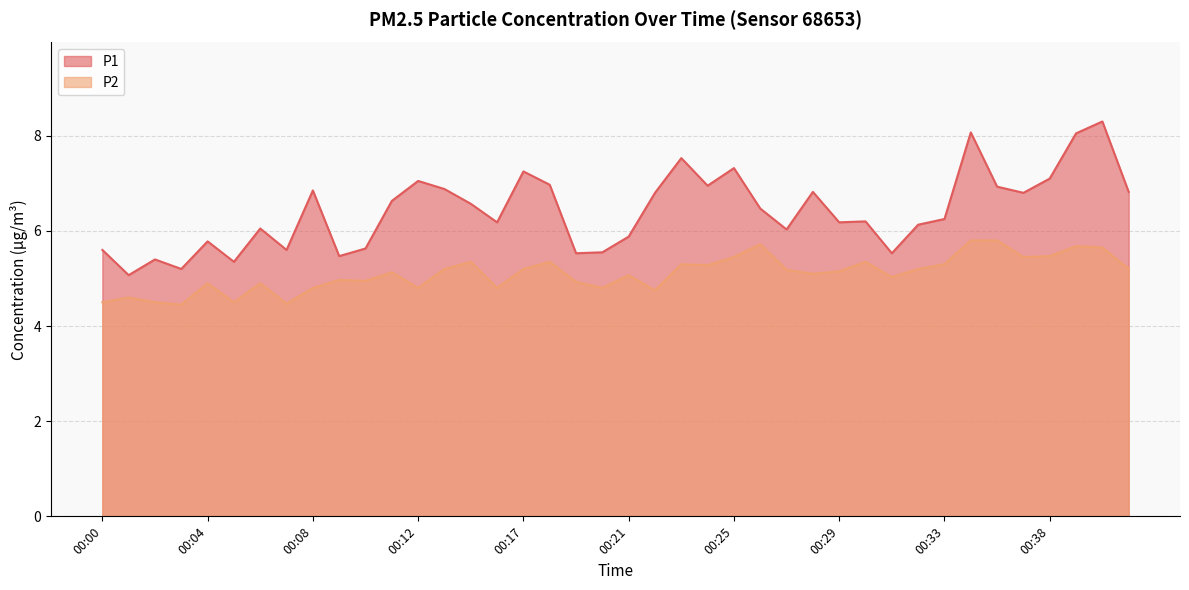

Reading left to right, transcribe all the data shown in this chart.

P1: 5.6	5.1	5.4	5.2	5.8	5.3	6.0	5.6	6.8	5.5	5.6	6.6	7.0	6.9	6.6	6.2	7.2	7.0	5.5	5.5	5.9	6.8	7.5	7.0	7.3	6.5	6.0	6.8	6.2	6.2	5.5	6.1	6.2	8.1	6.9	6.8	7.1	8.1	8.3	6.8
P2: 4.5	4.6	4.5	4.5	4.9	4.5	4.9	4.5	4.8	5.0	5.0	5.1	4.8	5.2	5.3	4.8	5.2	5.3	4.9	4.8	5.1	4.8	5.3	5.3	5.5	5.7	5.2	5.1	5.2	5.3	5.0	5.2	5.3	5.8	5.8	5.5	5.5	5.7	5.7	5.2